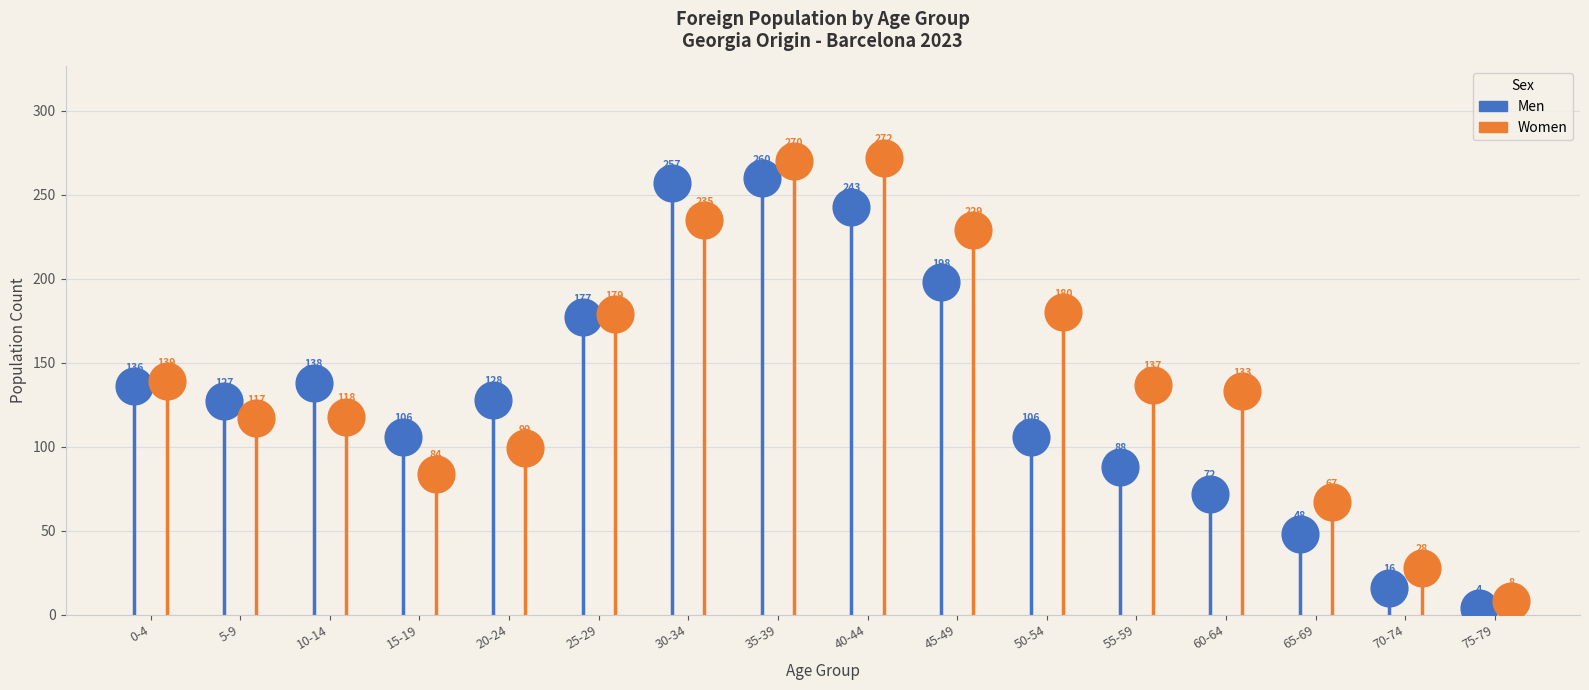

Which series has the largest total across all categories?

Women